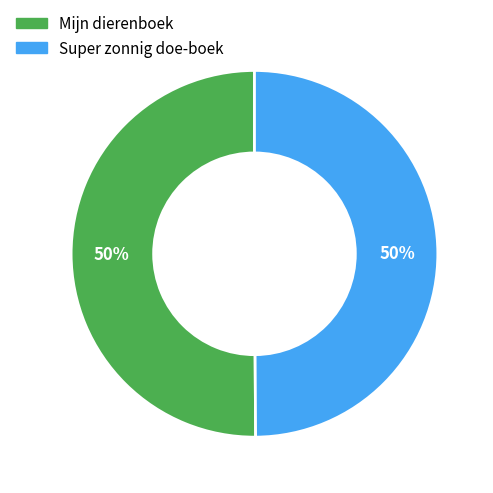

What is the ratio of the value at Mijn dierenboek to the value at Super zonnig doe-boek?

1.0